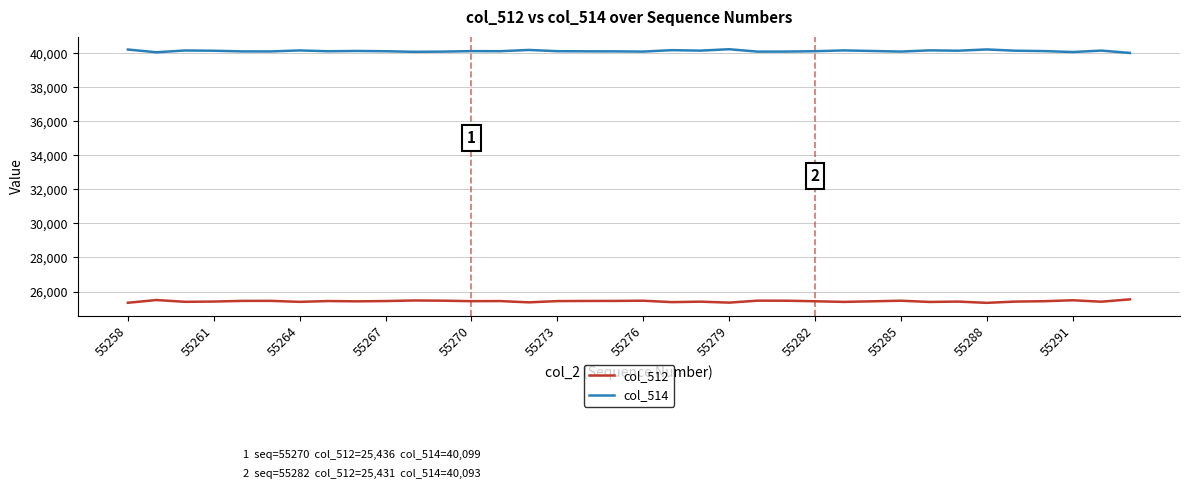

What is the maximum value for col_514?

40210